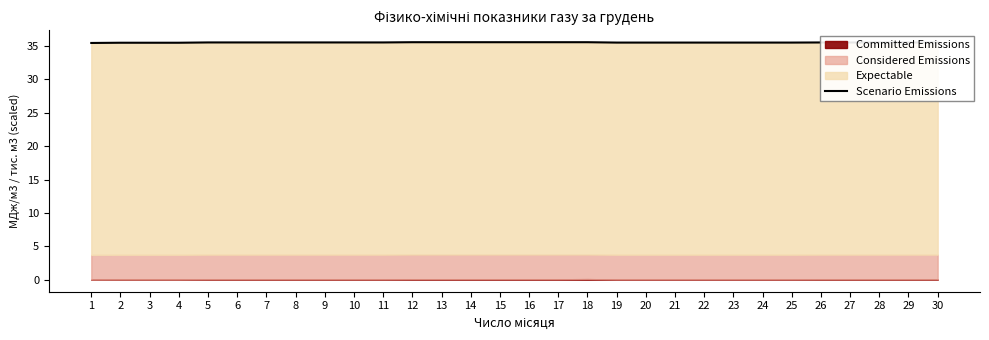

True or false: the data has more than 2 interior local peaks.

False